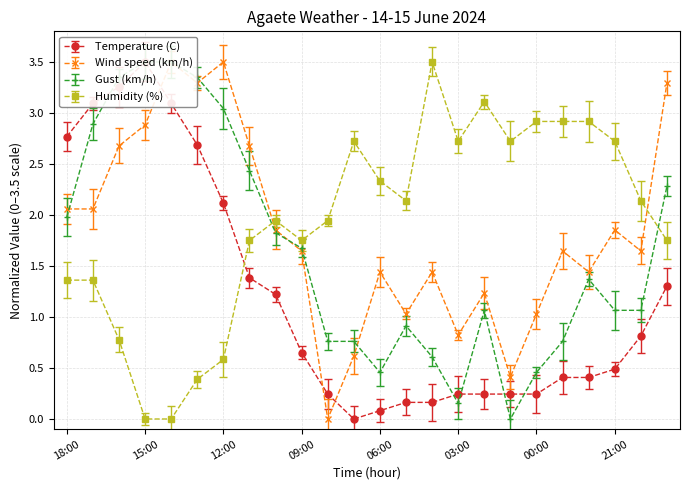

True or false: Gust (km/h) and Temperature (C) cross at least once.

True